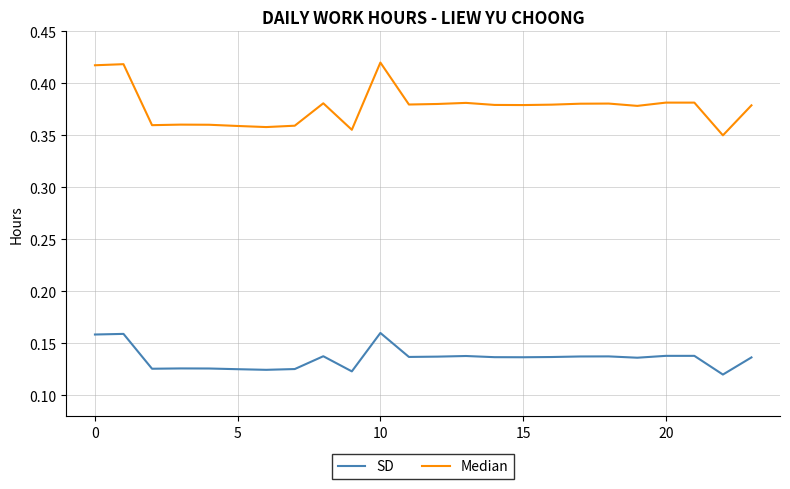

What is the sum of all Median values?

9.1